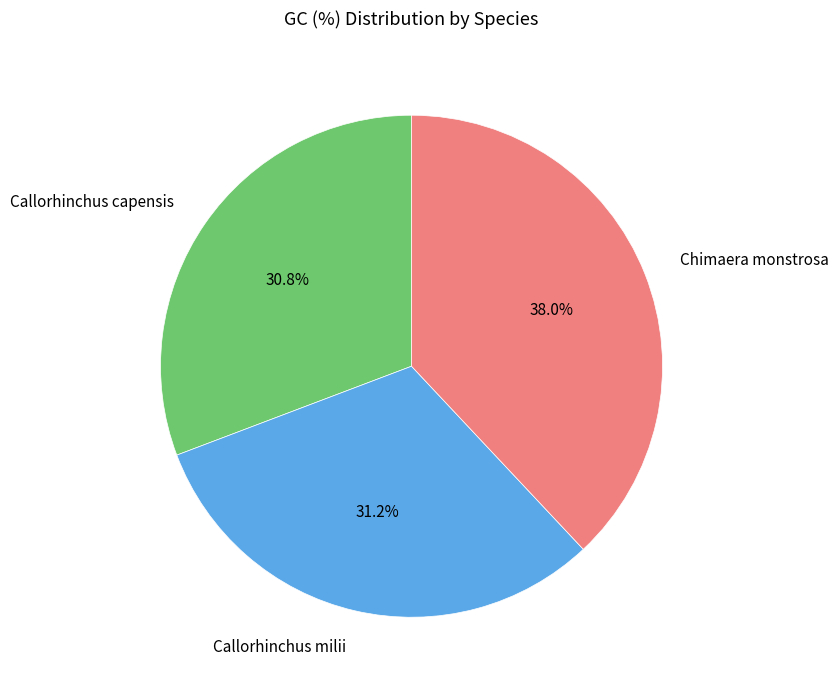

What is the ratio of the value at Chimaera monstrosa to the value at Callorhinchus capensis?

1.2